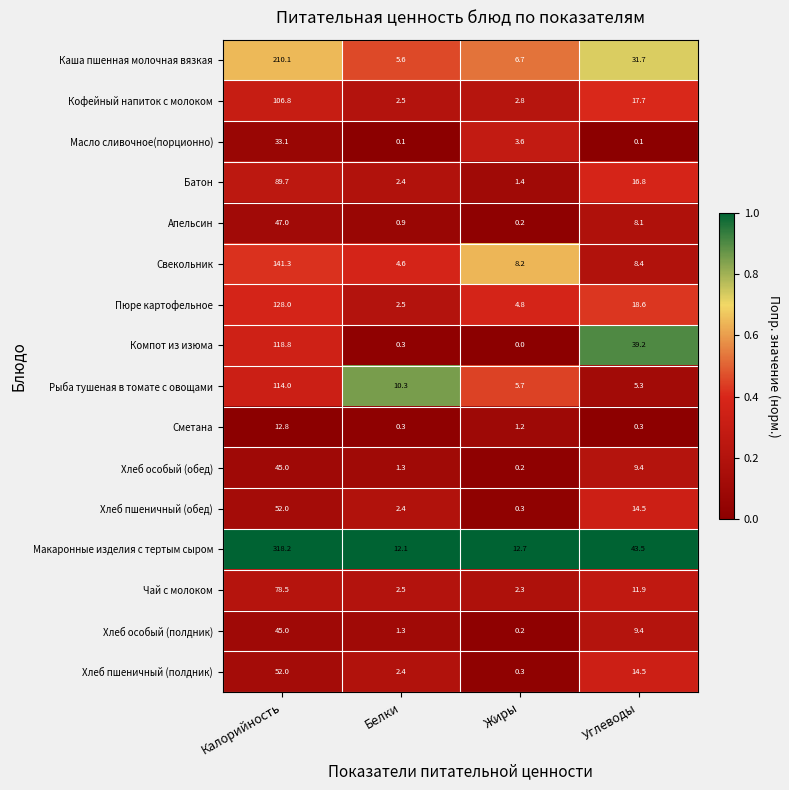

List the labels in order of Свекольник value, largest first.

Калорийность, Углеводы, Жиры, Белки